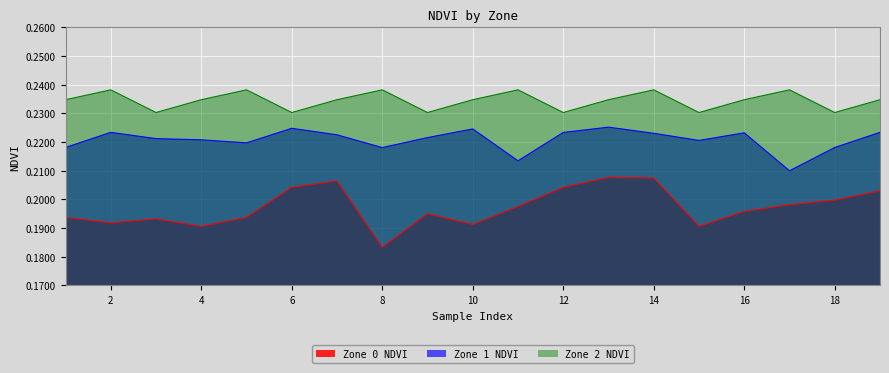

At which category is the sum across all series the highest?

14